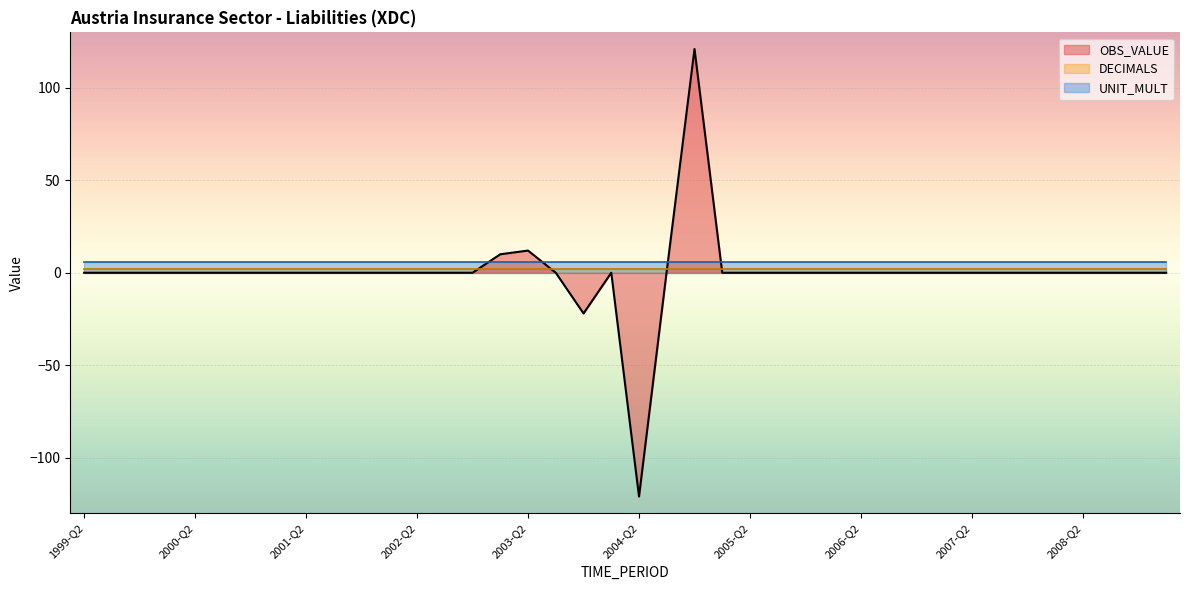

Reading right to left, list all the values displayed in this chart.

2009-Q1=0	2008-Q4=0	2008-Q3=0	2008-Q2=0	2008-Q1=0	2007-Q4=0	2007-Q3=0	2007-Q2=0	2007-Q1=0	2006-Q4=0	2006-Q3=0	2006-Q2=0	2006-Q1=0	2005-Q4=0	2005-Q3=0	2005-Q2=0	2005-Q1=0	2004-Q4=121	2004-Q3=1	2004-Q2=-121	2004-Q1=0	2003-Q4=-22	2003-Q3=0	2003-Q2=12	2003-Q1=10	2002-Q4=0	2002-Q3=0	2002-Q2=0	2002-Q1=0	2001-Q4=0	2001-Q3=0	2001-Q2=0	2001-Q1=0	2000-Q4=0	2000-Q3=0	2000-Q2=0	2000-Q1=0	1999-Q4=0	1999-Q3=0	1999-Q2=0